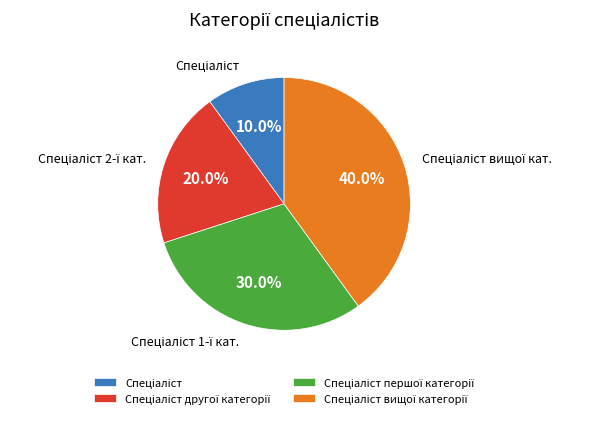

Is there any slice that represents more than half of the pie?

No